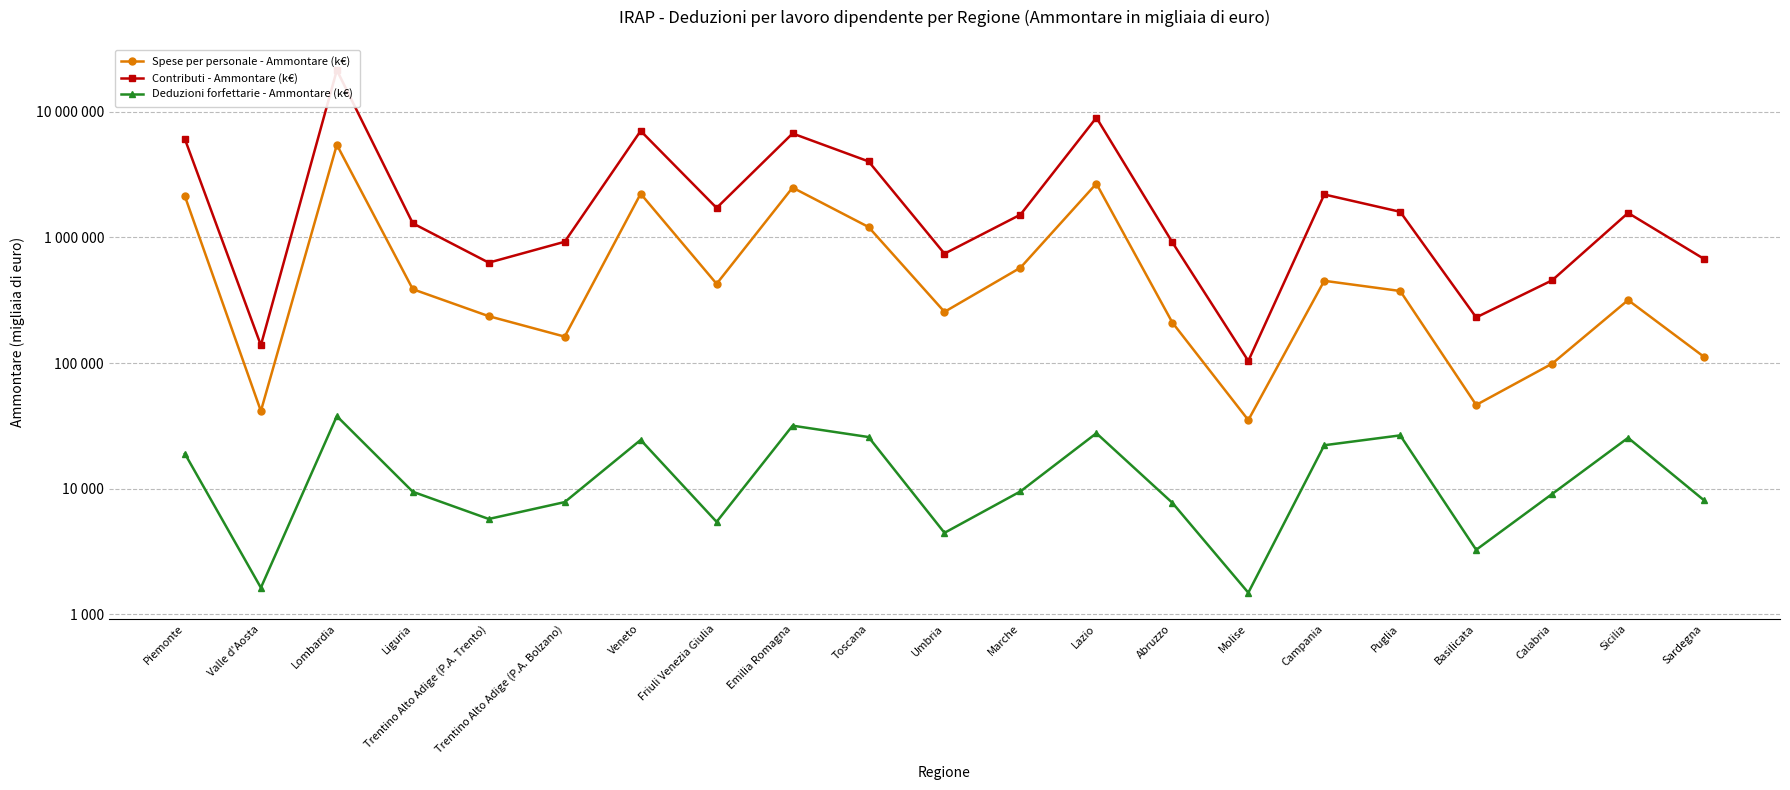

True or false: Deduzioni forfettarie - Ammontare (k€) has a value of 5741 at Trentino Alto Adige (P.A. Trento).

True